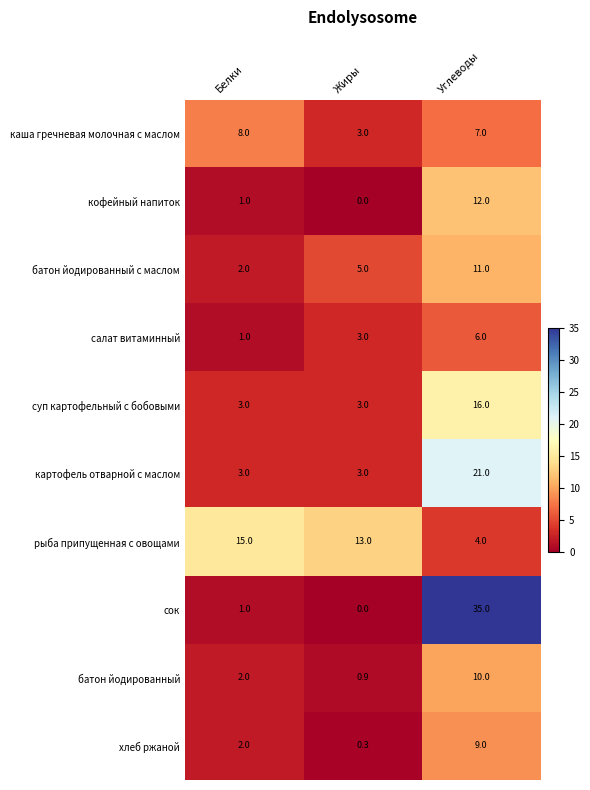

What is the maximum value shown in the chart?

35.0